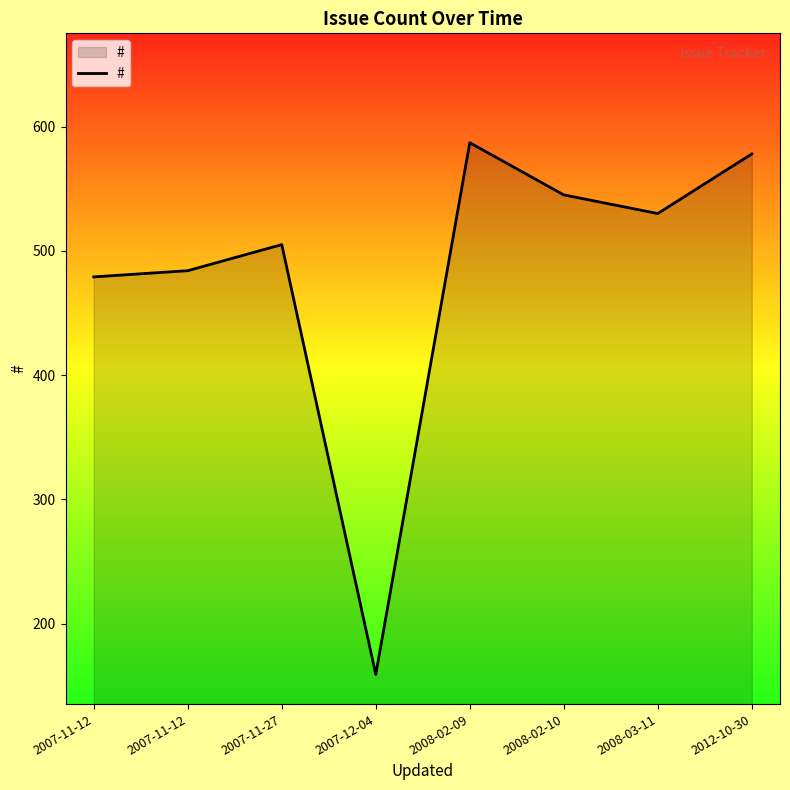

What is the difference between the maximum and minimum values?

428